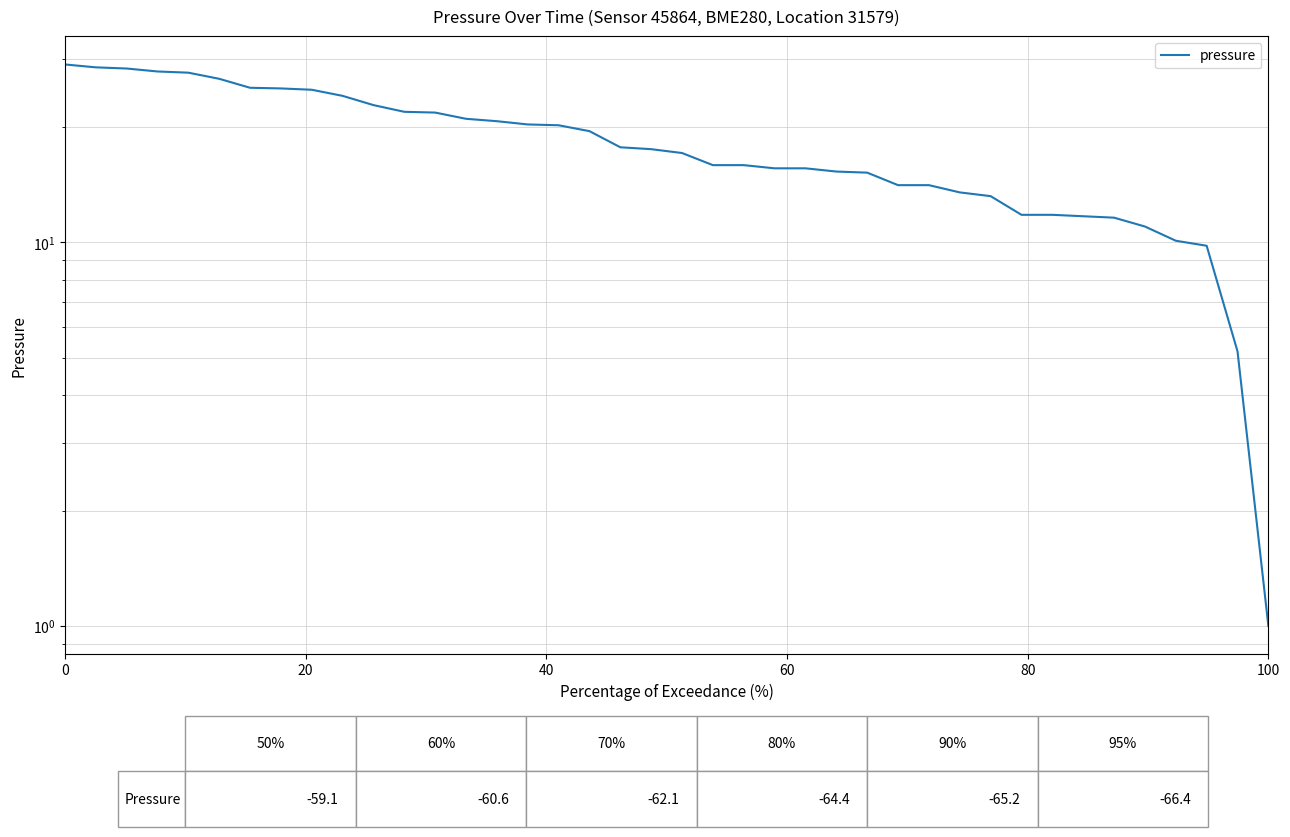

Does the chart have visible grid lines?

Yes